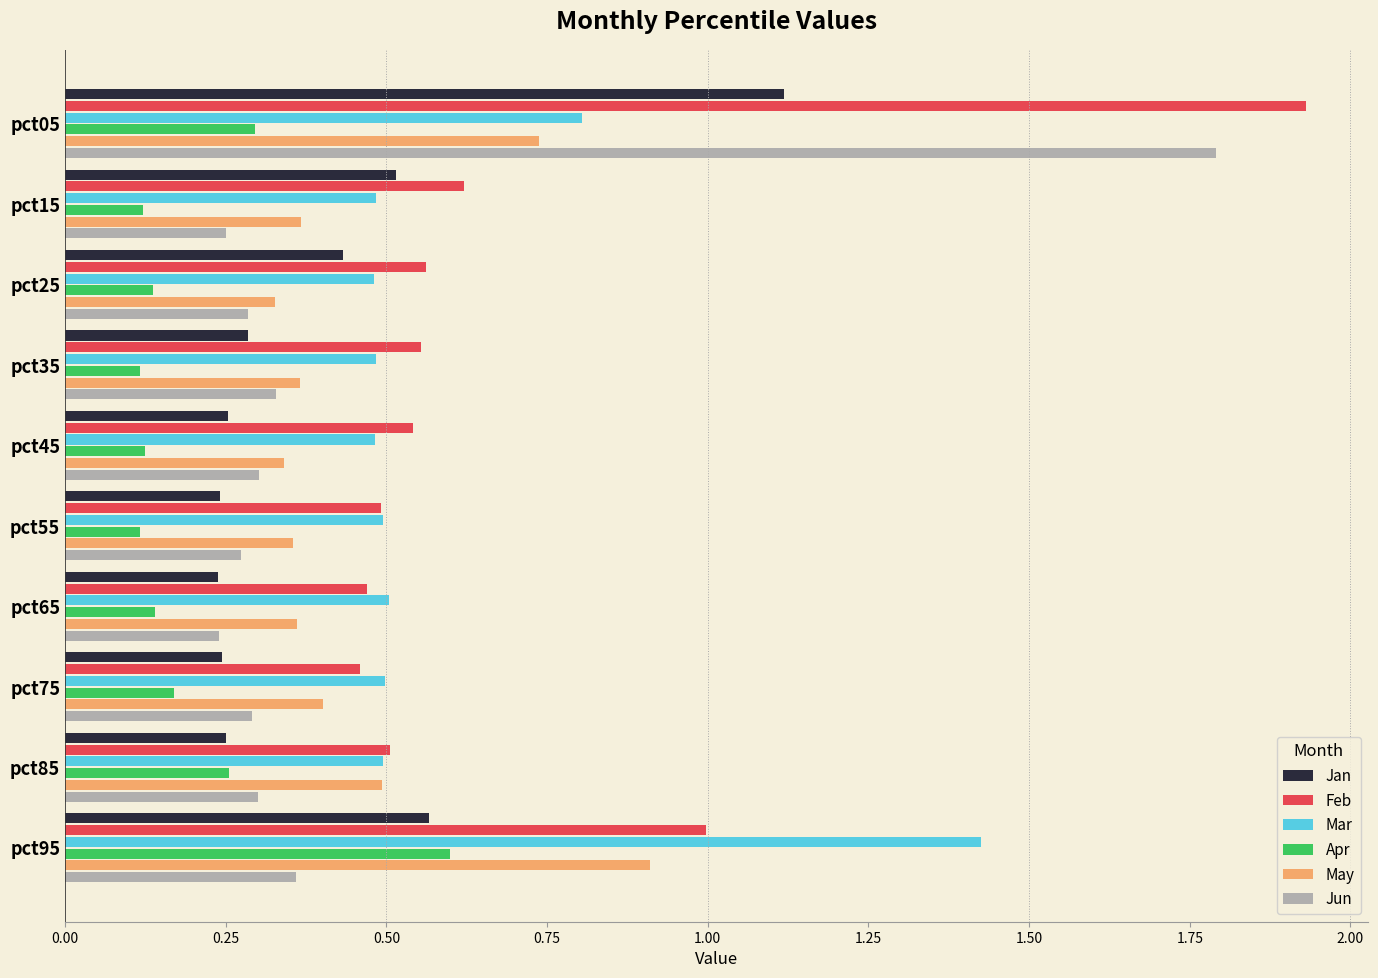

At which label does Apr reach its peak?

pct95